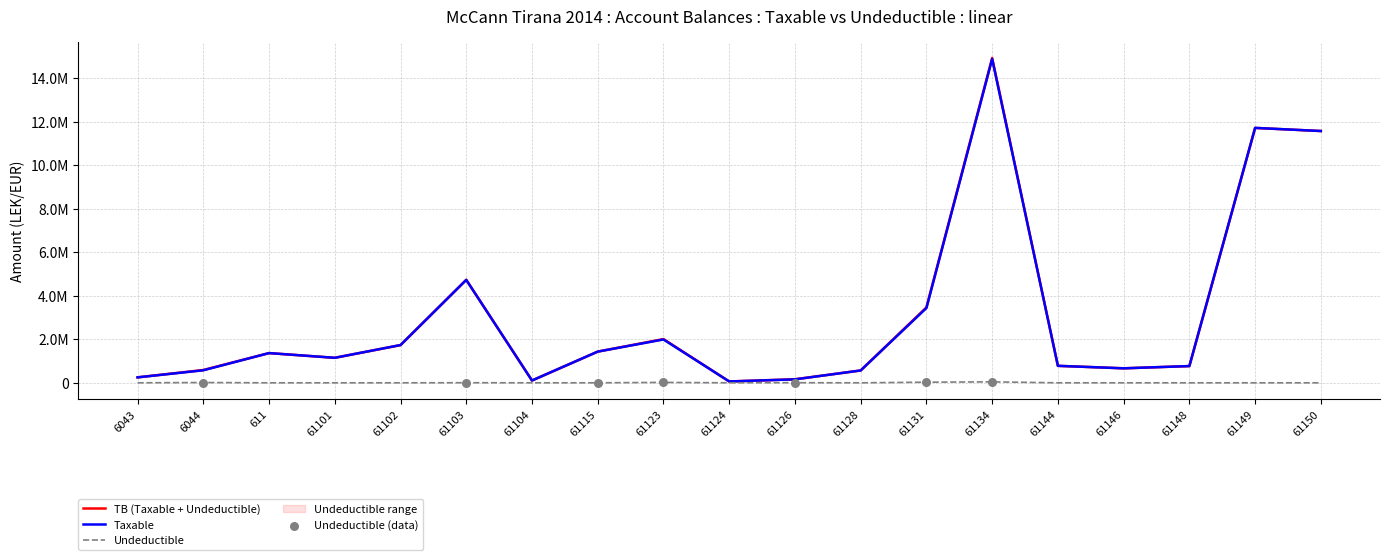

Is the value of Taxable at 61148 greater than the value of Undeductible at 61128?

Yes